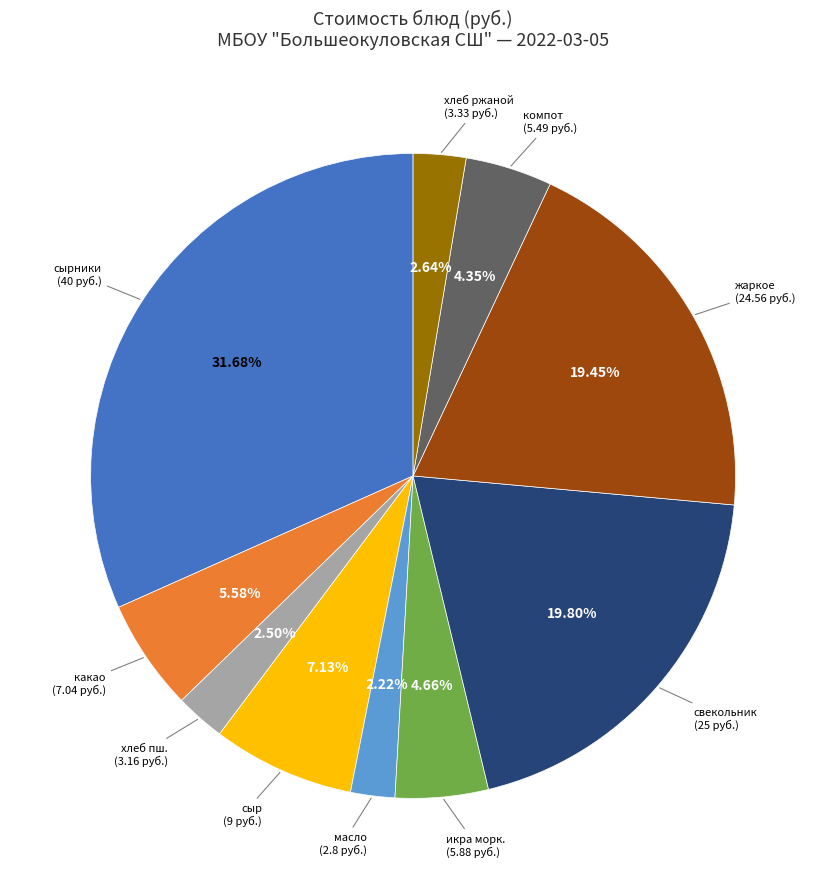

Does any single category account for the majority?

No